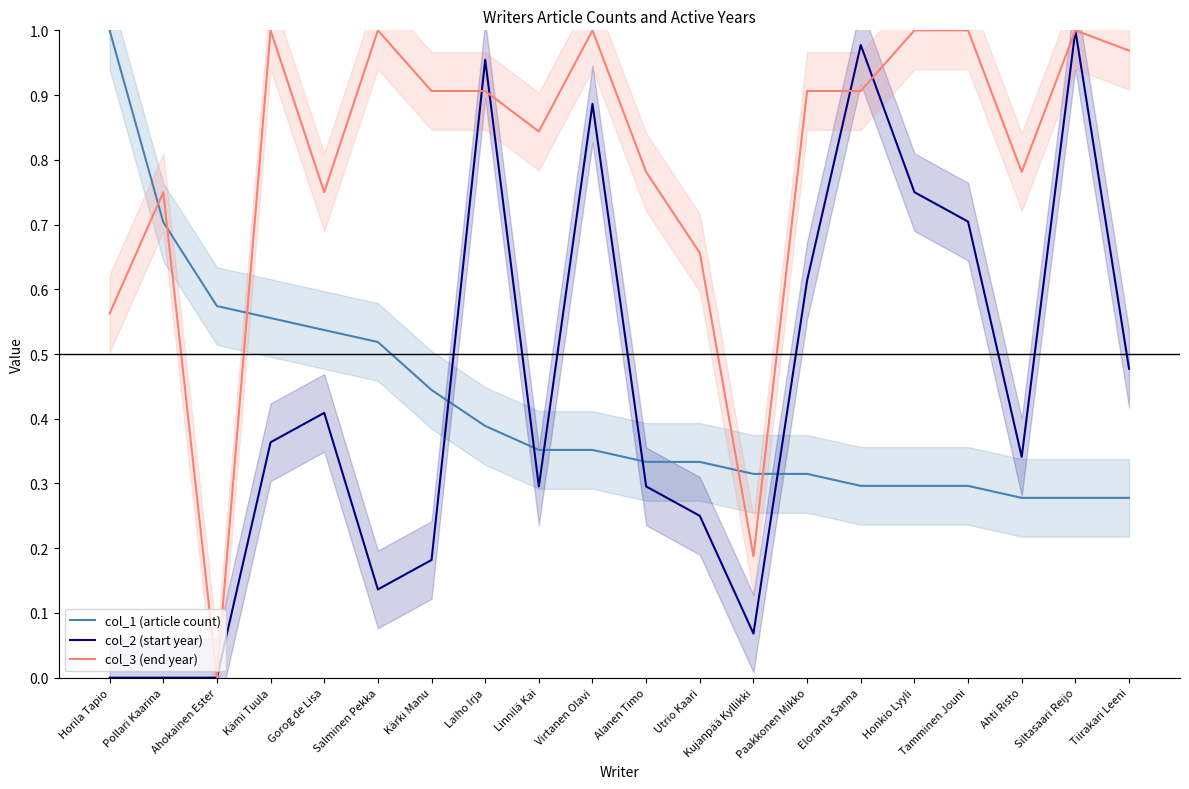

Which series has the largest total across all categories?

col_3 (end year)